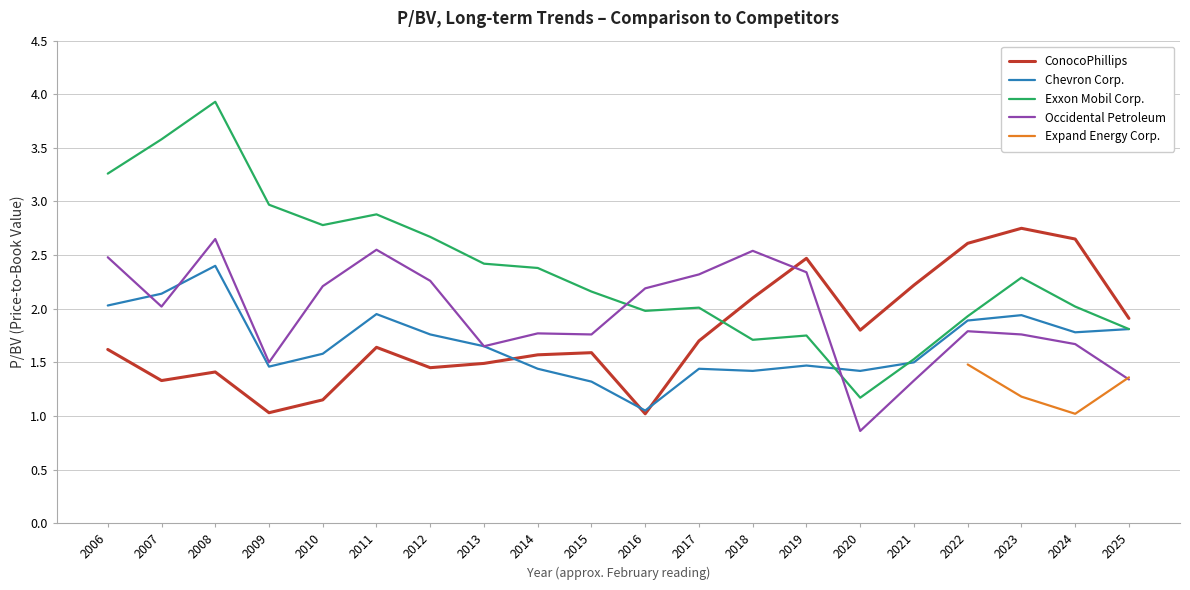

At which label does ConocoPhillips reach its peak?

2023